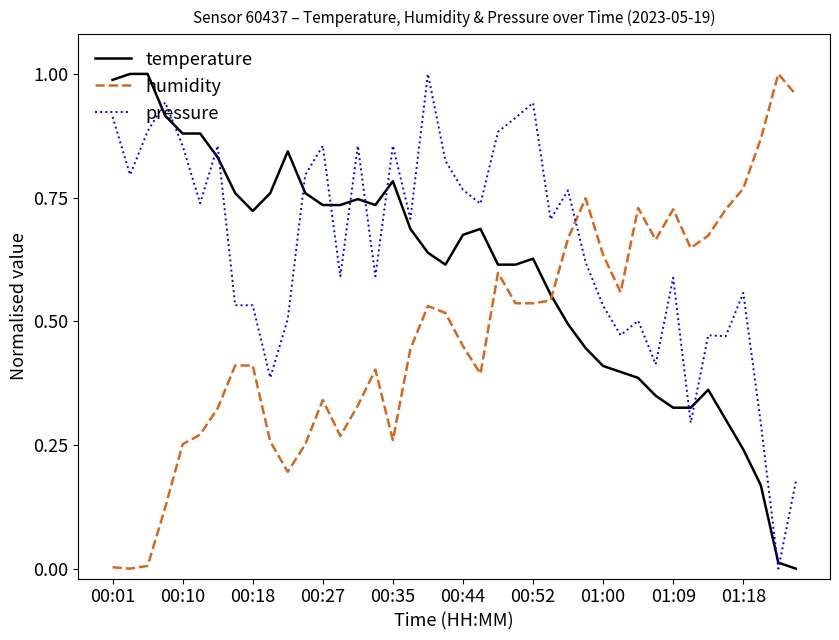

Rank the series by their average value, from highest to lowest.

pressure, temperature, humidity